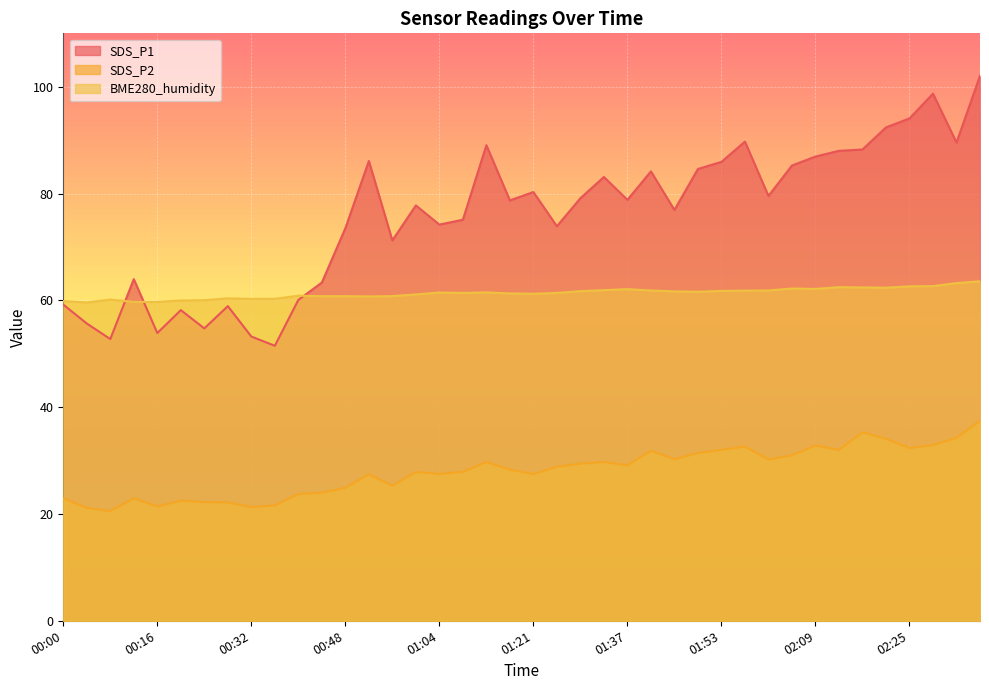

At how many categories does at least one series exceed 62?

30